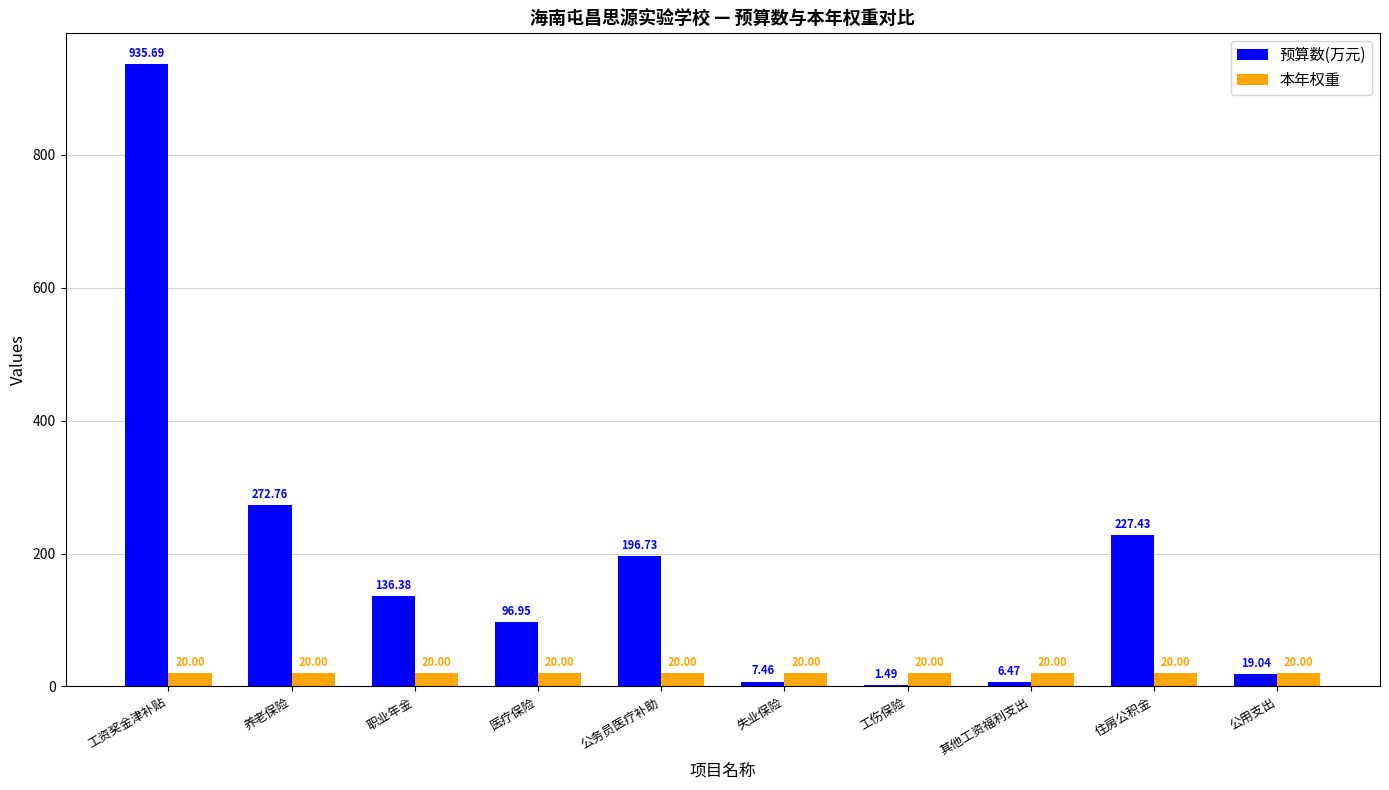

Which label corresponds to the largest value in the chart?

工资奖金津补贴